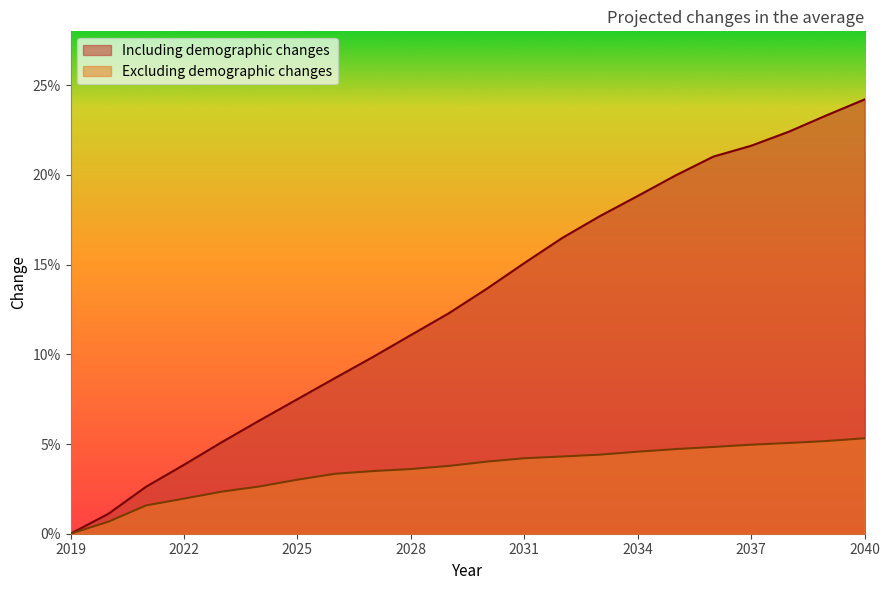

Count the number of categories in the chart.

22